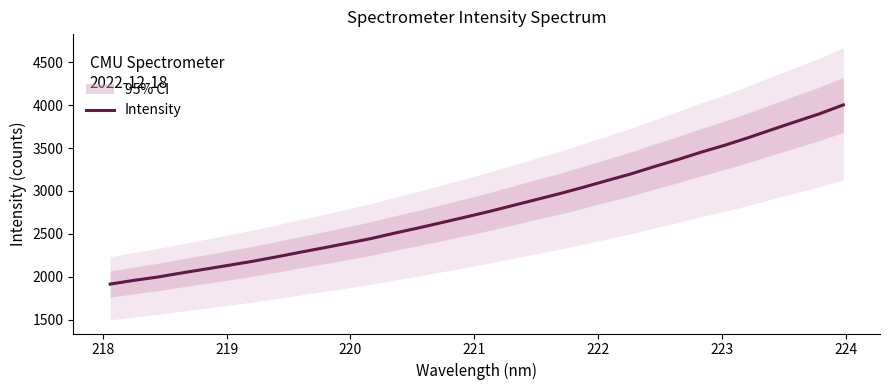

Reading left to right, transcribe all the data shown in this chart.

1914.5	1957.7	1996.4	2043.5	2088.1	2133.5	2179.4	2230.4	2284.4	2336.1	2389.8	2444.2	2507.5	2567.7	2631.0	2694.7	2759.8	2829.8	2899.6	2969.0	3043.7	3121.6	3198.2	3284.5	3366.6	3454.2	3534.9	3623.8	3717.7	3809.8	3900.6	4004.0